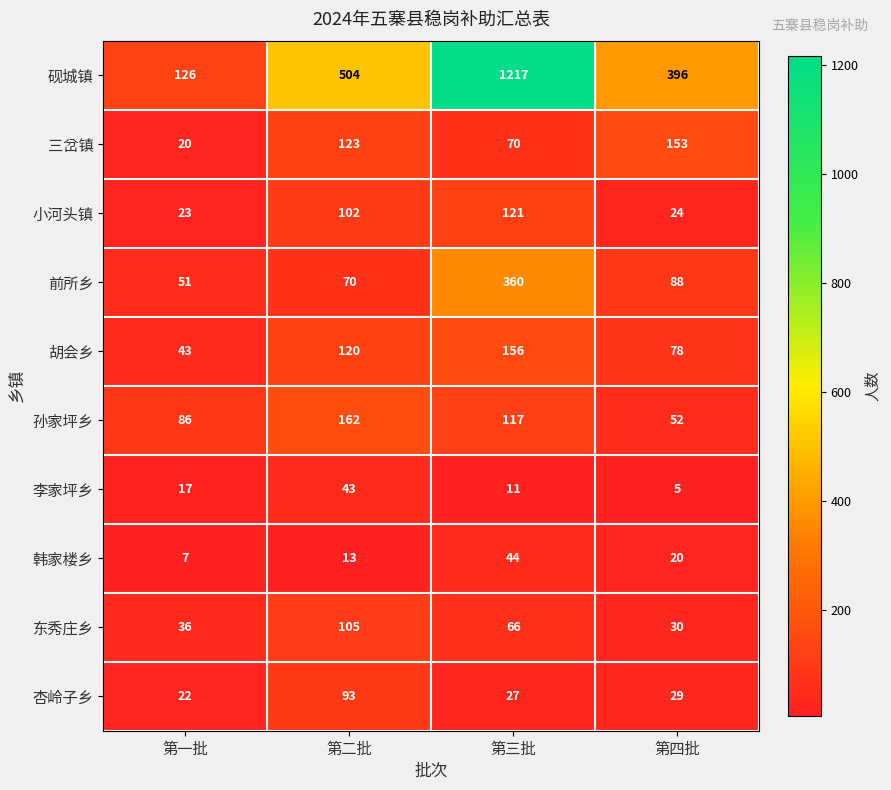

What is the spread (max minus min) of values at 第一批?

119